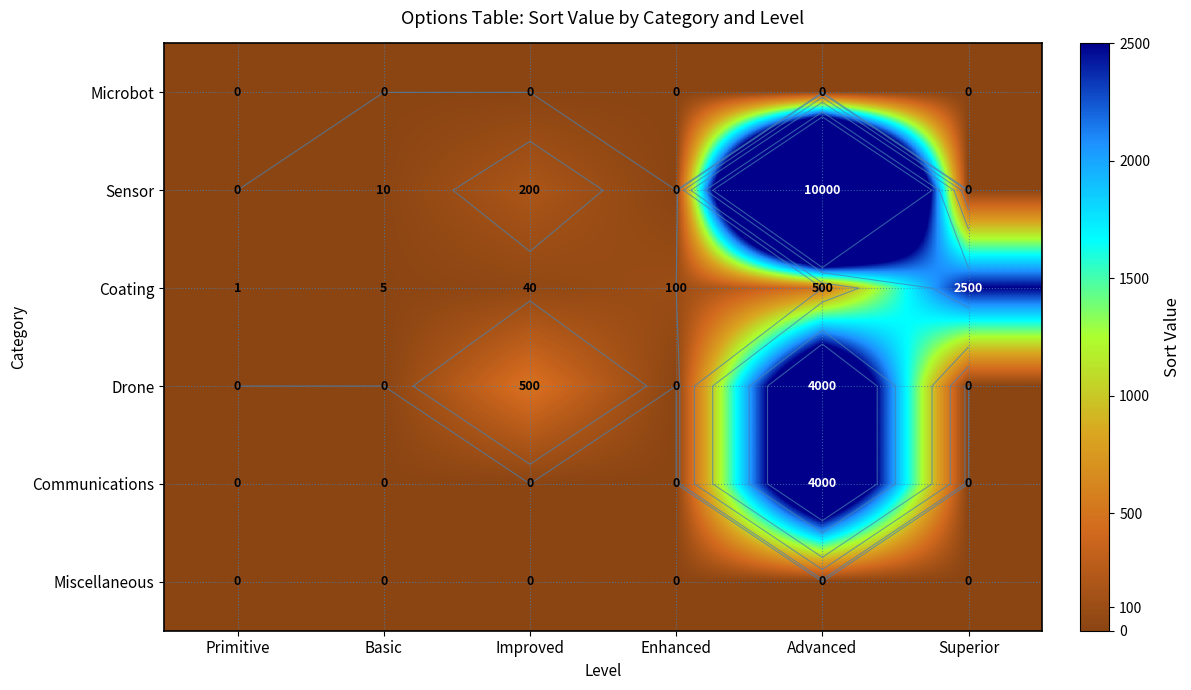

At which label does Drone reach its minimum?

Primitive